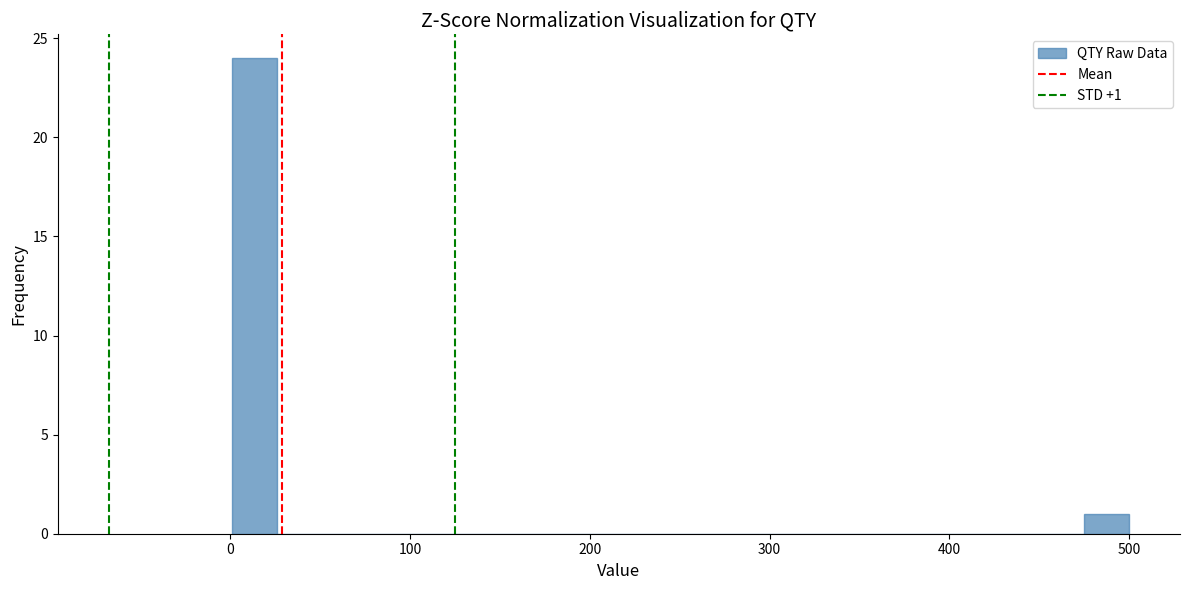

Read against the x-axis, roughly where is the centre of the tallest bar?

10